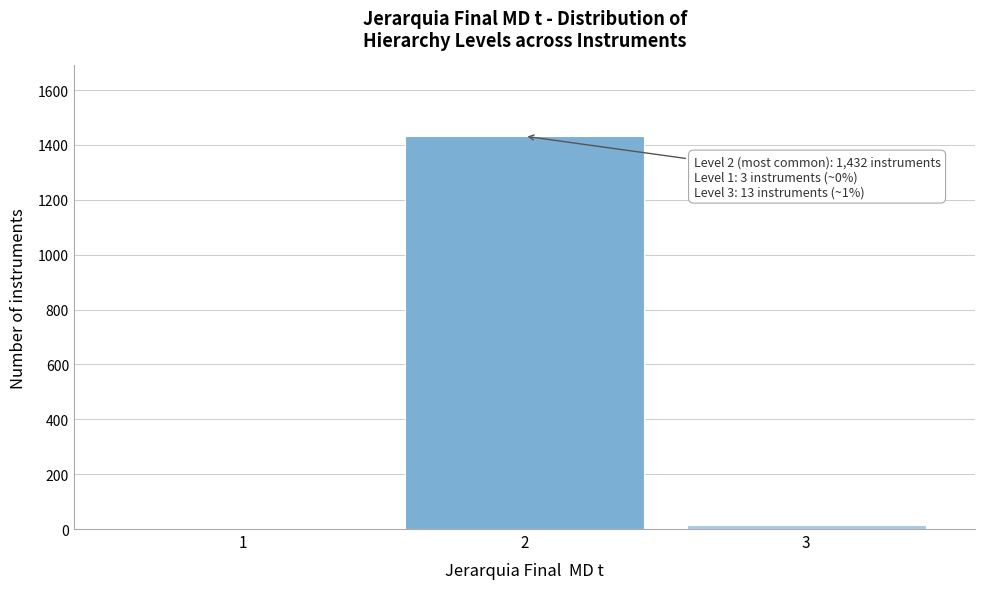

Reading right to left, transcribe all the data shown in this chart.

3=13	2=1432	1=3